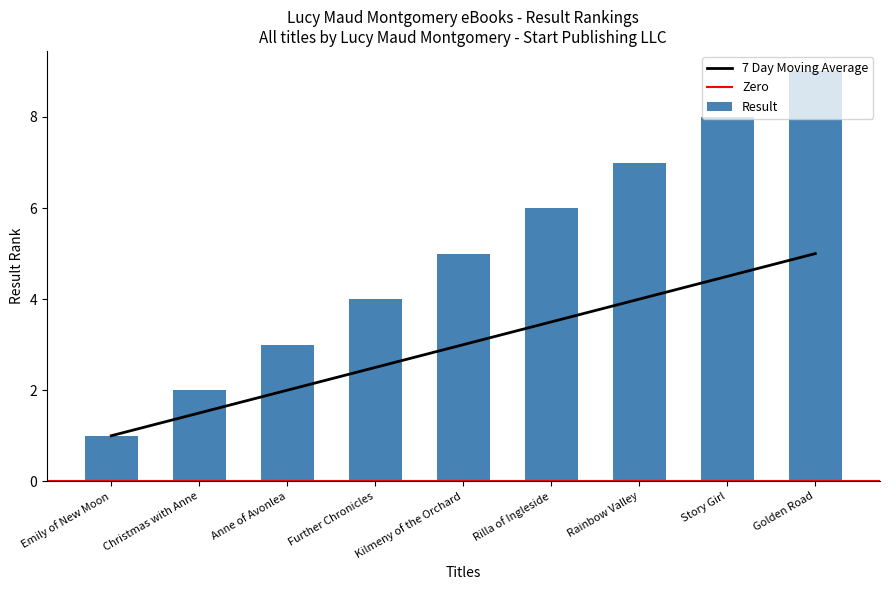

Between Story Girl and Golden Road, which series saw the biggest shift?

7 Day Moving Average